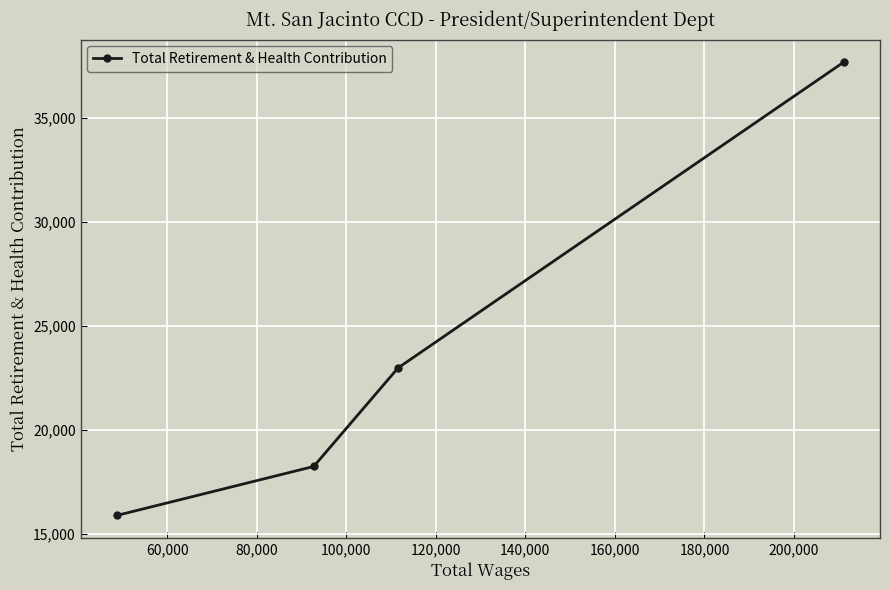

What is the smallest value displayed?

15887